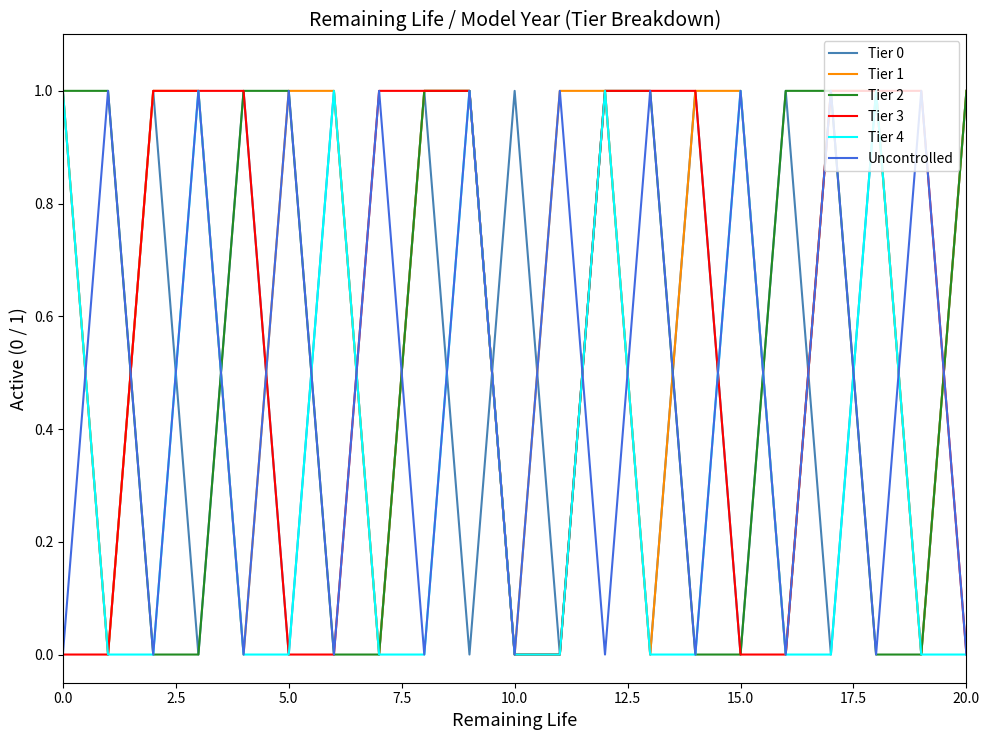

Reading left to right, list all the values displayed in this chart.

Tier 0: 1	0	1	0	1	0	1	0	1	0	1	0	1	0	1	0	1	0	1	0	1
Tier 1: 1	0	1	1	0	1	1	0	1	1	0	1	1	0	1	1	0	1	1	0	1
Tier 2: 1	1	0	0	1	1	0	0	1	1	0	0	1	1	0	0	1	1	0	0	1
Tier 3: 0	0	1	1	1	0	0	1	1	1	0	0	1	1	1	0	0	1	1	1	0
Tier 4: 1	0	0	1	0	0	1	0	0	1	0	0	1	0	0	1	0	0	1	0	0
Uncontrolled: 0	1	0	1	0	1	0	1	0	1	0	1	0	1	0	1	0	1	0	1	0